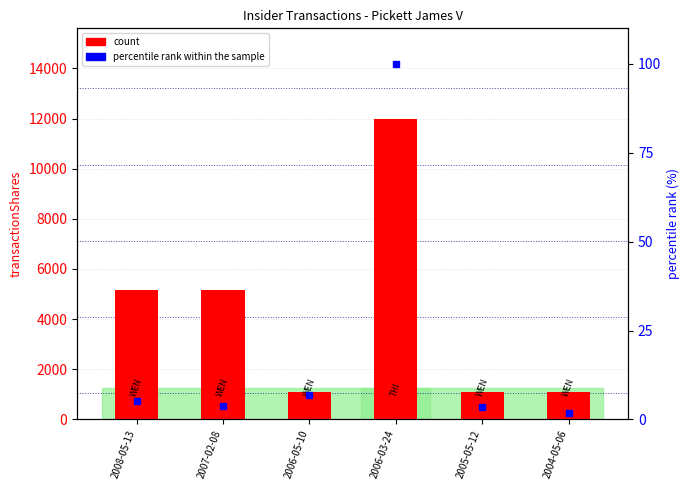

At how many categories does at least one series exceed 1347?

3